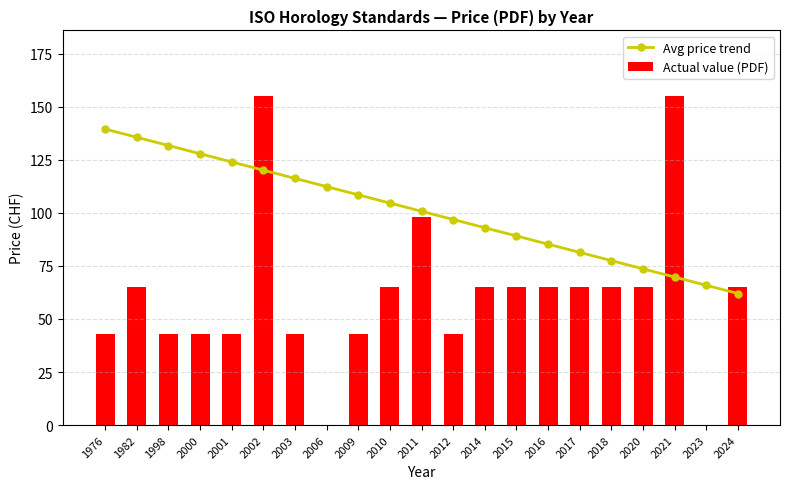

Rank the series at 2021 from lowest to highest value.

Avg price trend, Actual value (PDF)